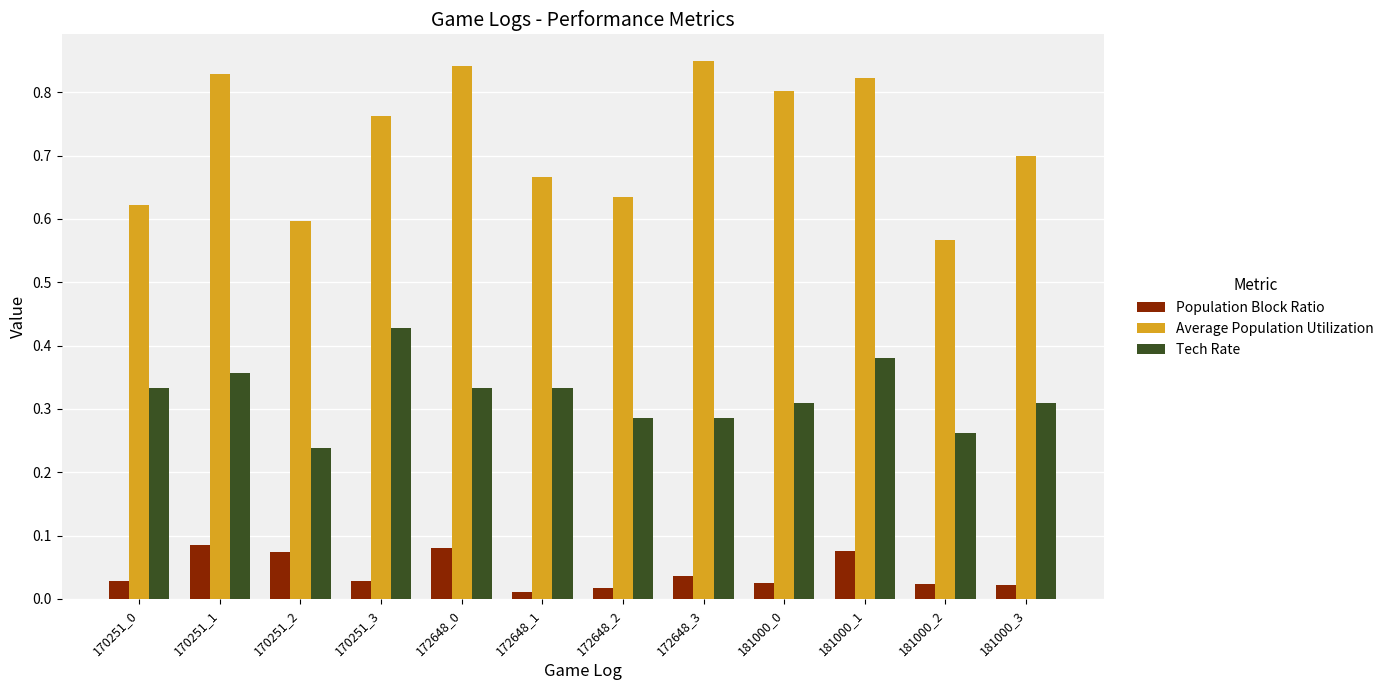

Which series has the largest range (max minus min)?

Average Population Utilization